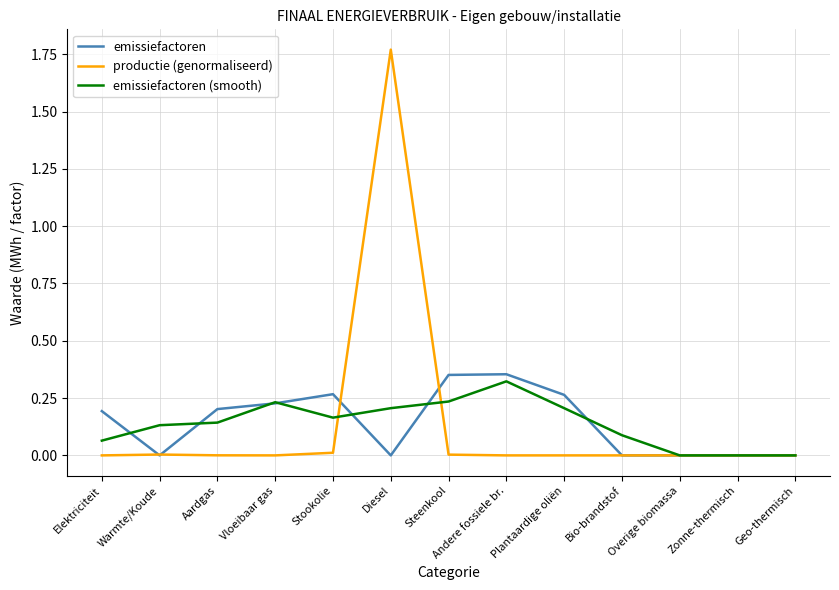

Which series changed the most between Vloeibaar gas and Diesel?

productie (genormaliseerd)